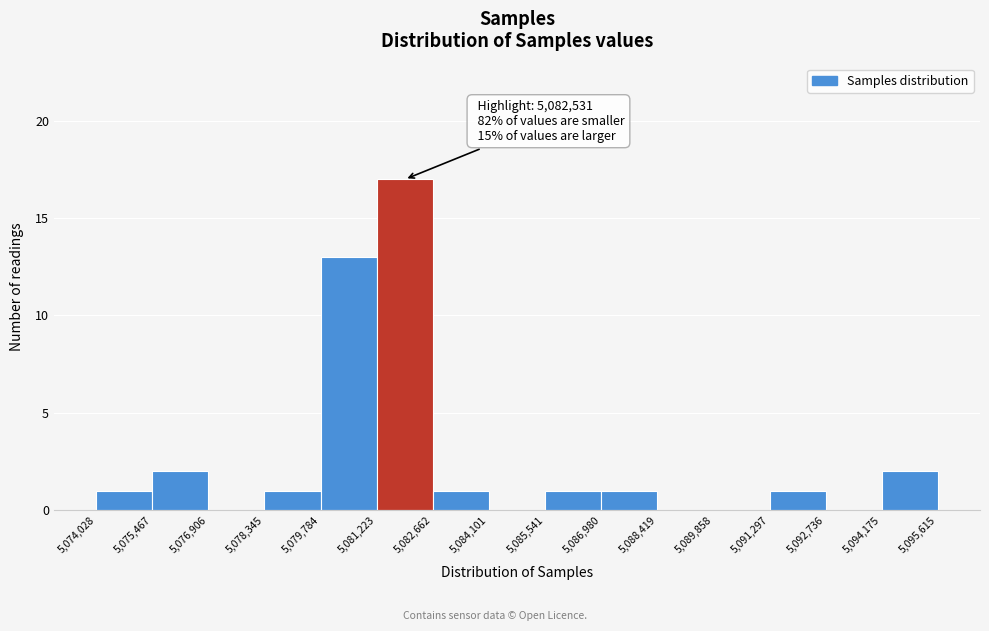

Over which range of the x-axis is the bar tallest?

5,081,223 to 5,082,662